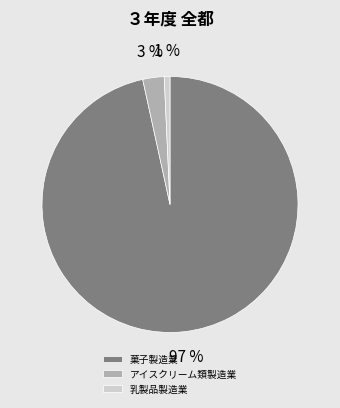

Is it true that アイスクリーム類製造業 is 3% of the pie?

True